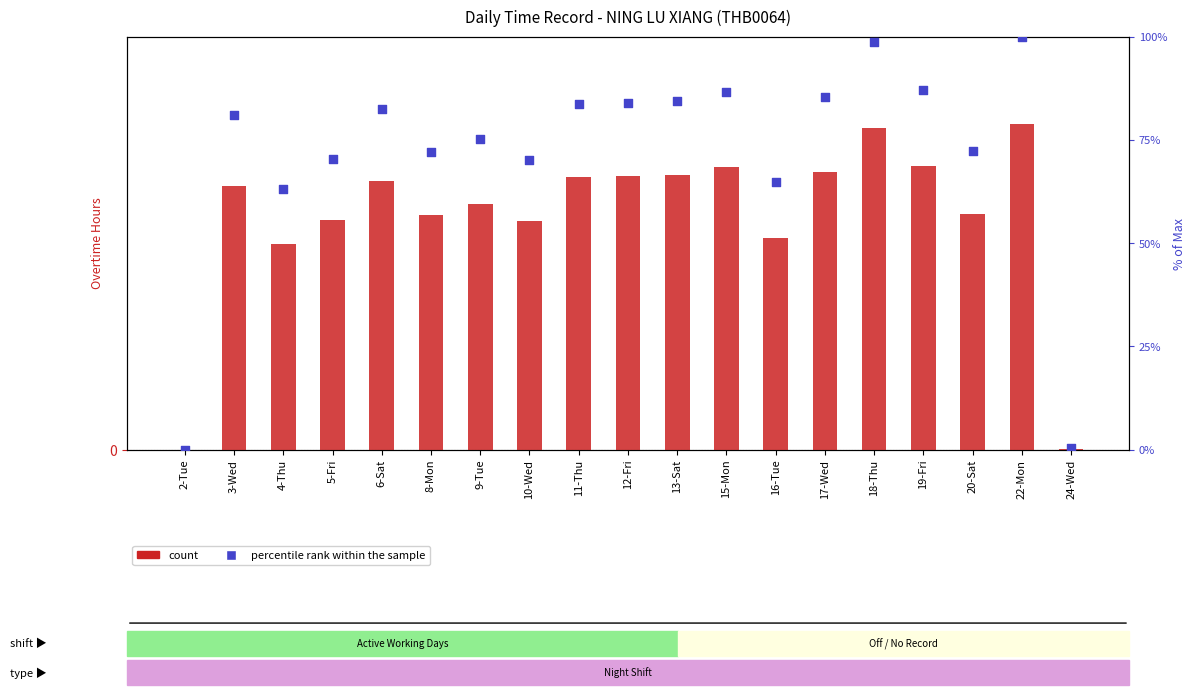

Which series contains the lowest Y value?

count